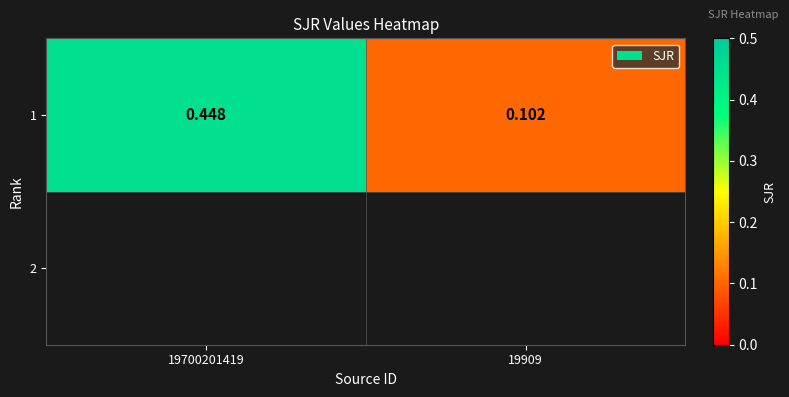

The chart shows a value of 0.3 at 19700201419. True or false?

False